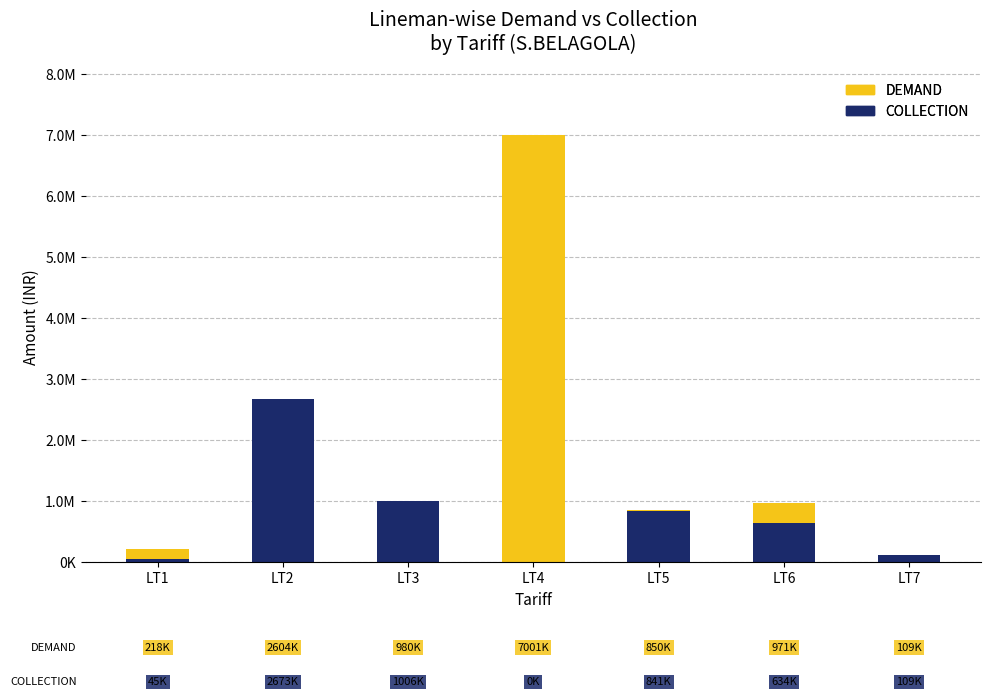

Is it true that COLLECTION equals 1491340.1 at LT2?

False